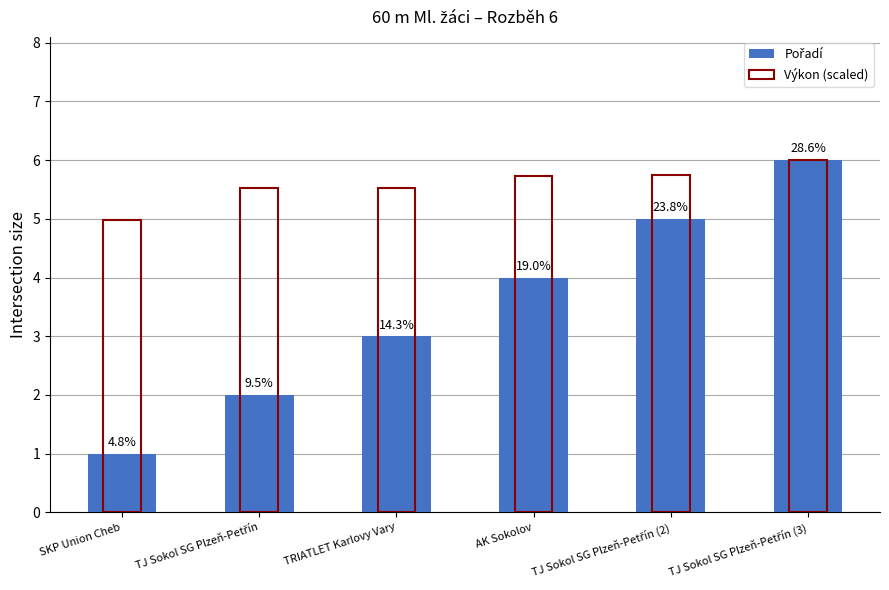

Is the value of Pořadí at TJ Sokol SG Plzeň-Petřín (2) greater than the value of Výkon (scaled) at TRIATLET Karlovy Vary?

No